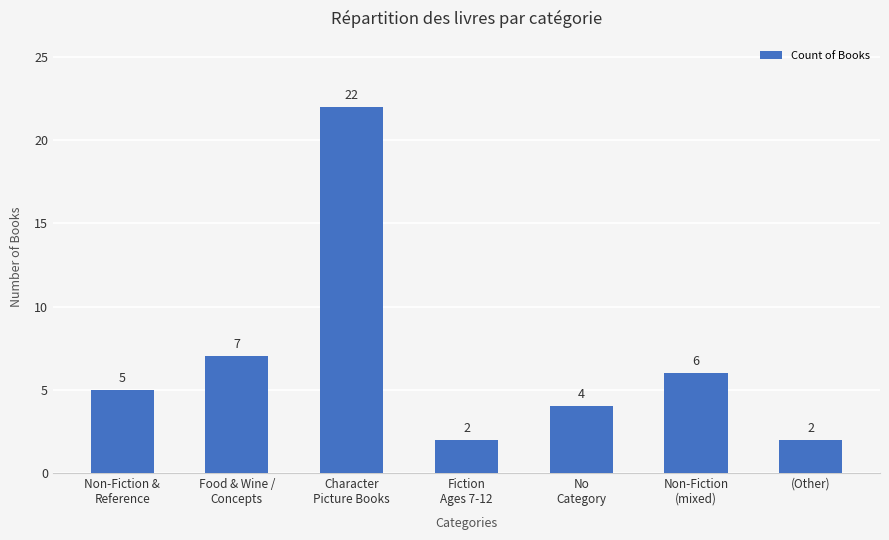

What is the difference between the values at Non-Fiction
(mixed) and No
Category?

2